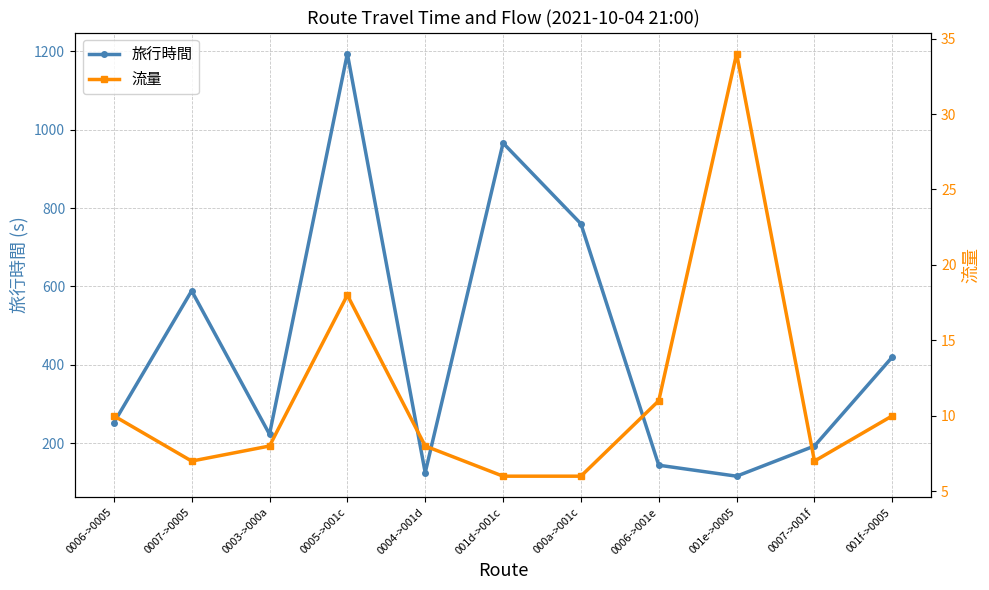

What is the difference between the 流量 values at 0006->001e and 001d->001c?

5